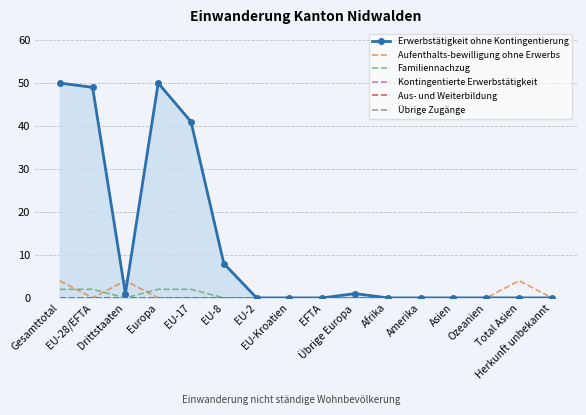

How many intersections are there between Aufenthalts-bewilligung ohne Erwerbs and Familiennachzug?

3